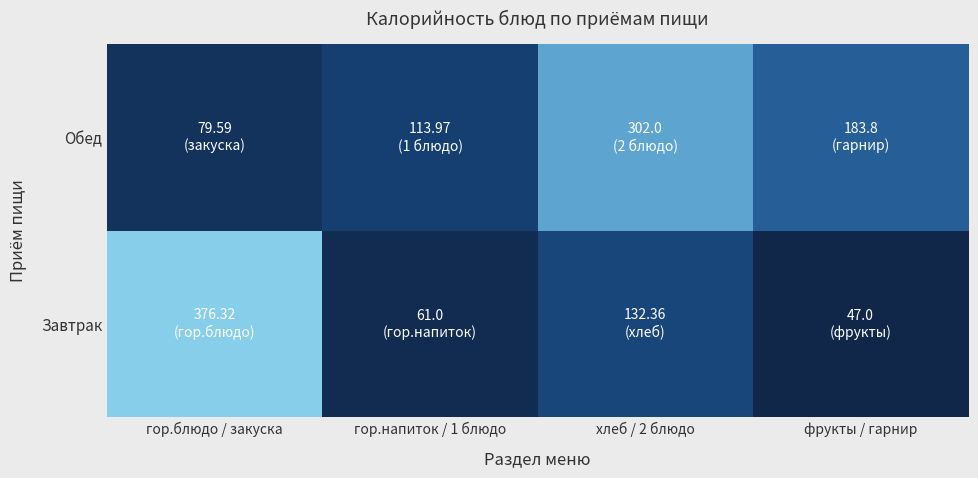

At хлеб / 2 блюдо, list the series in order from smallest to largest.

Завтрак, Обед